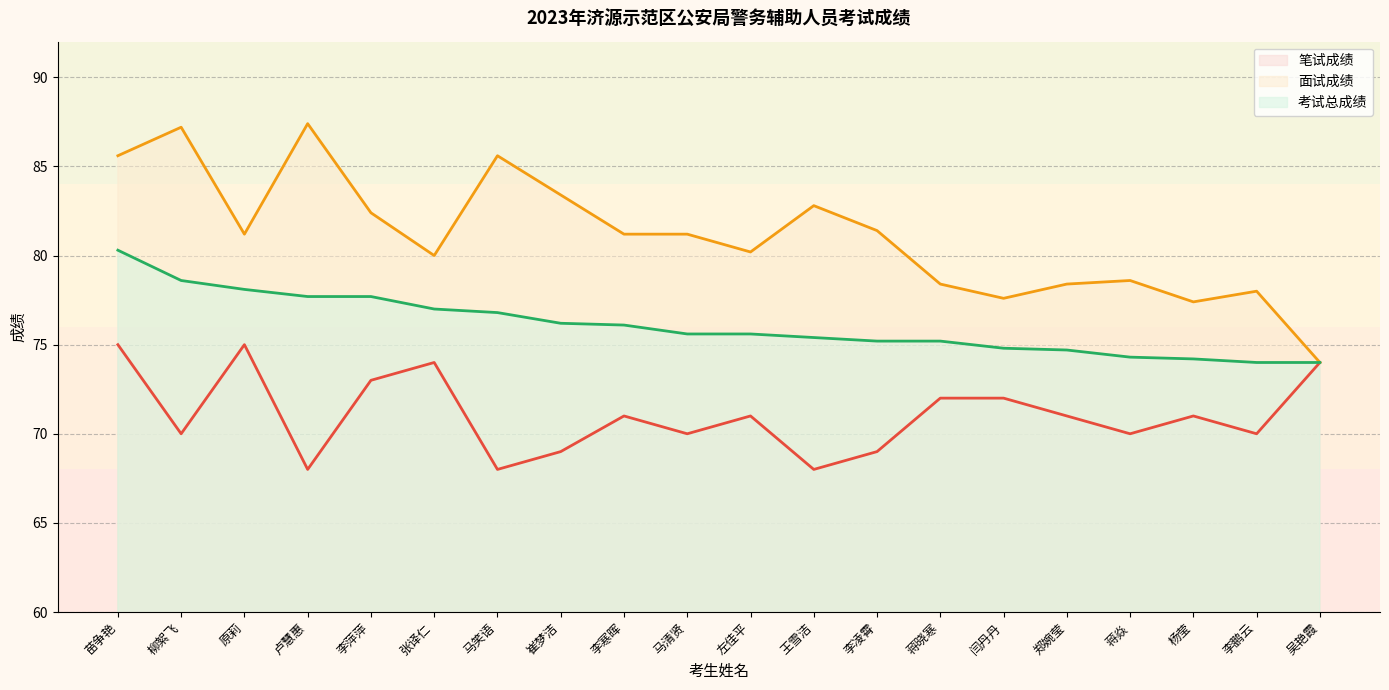

At which category is the sum across all series the highest?

苗争艳